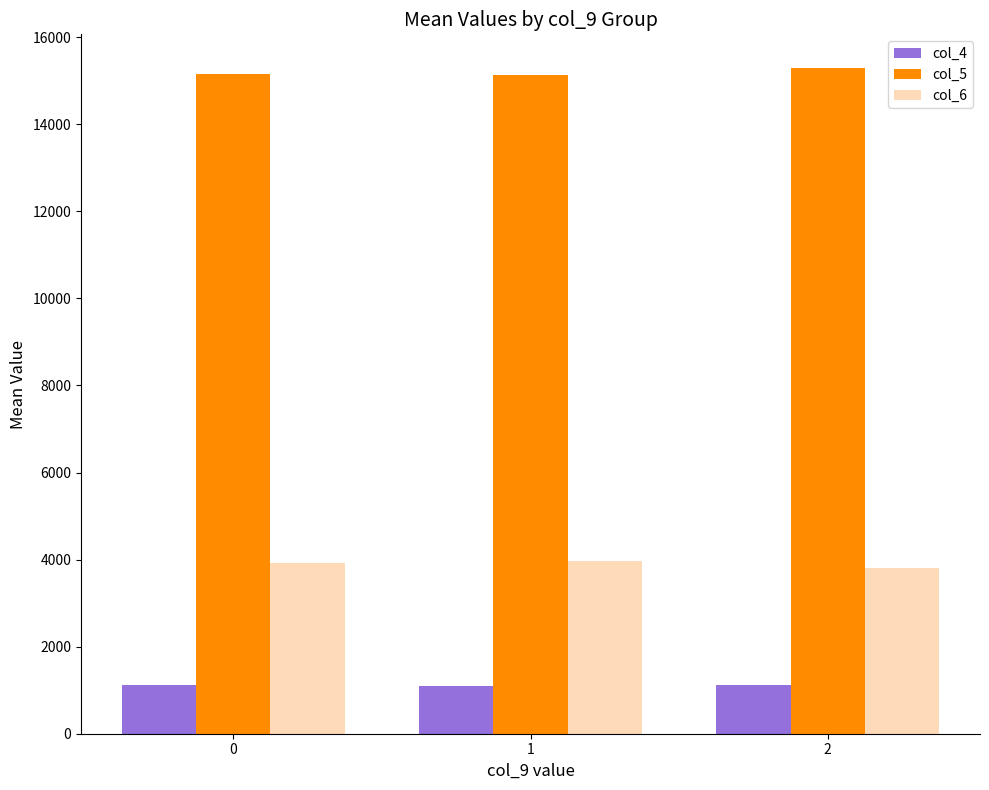

What is the spread (max minus min) of values at 2?

14175.0